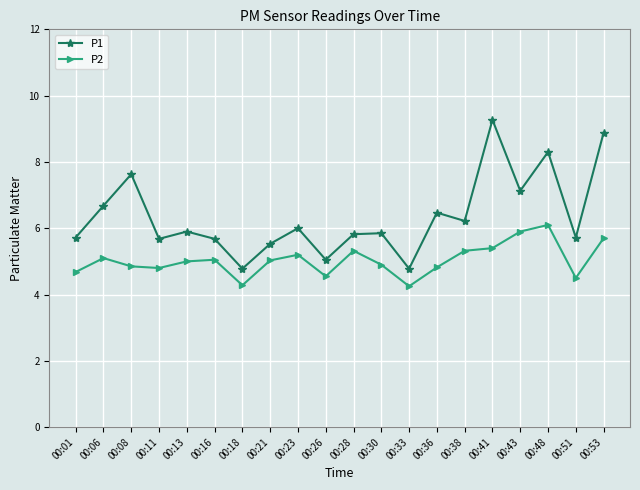

How many interior local valleys does the P1 series have?

7